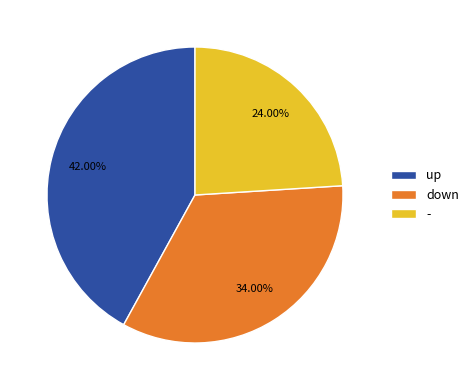

To the nearest percent, what is the average slice percentage?

33%